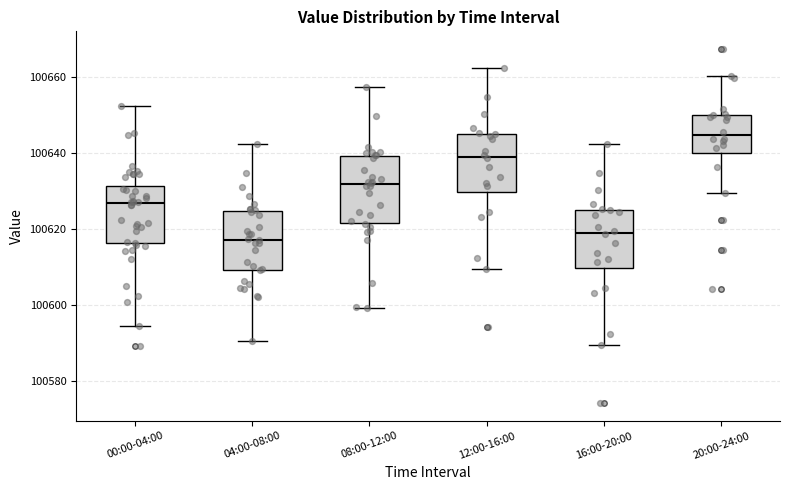

Reading left to right, read every box against the y-axis: the position of its median line, the range the box covers, and the ends of its whiskers. The values are not printed on the chart, so give them approximately, as read against the axis.

00:00-04:00: median 100626, box 100616 to 100632, whiskers 100594 to 100652
04:00-08:00: median 100618, box 100610 to 100624, whiskers 100590 to 100642
08:00-12:00: median 100632, box 100622 to 100640, whiskers 100600 to 100658
12:00-16:00: median 100640, box 100630 to 100646, whiskers 100610 to 100662
16:00-20:00: median 100620, box 100610 to 100626, whiskers 100590 to 100642
20:00-24:00: median 100644, box 100640 to 100650, whiskers 100630 to 100660